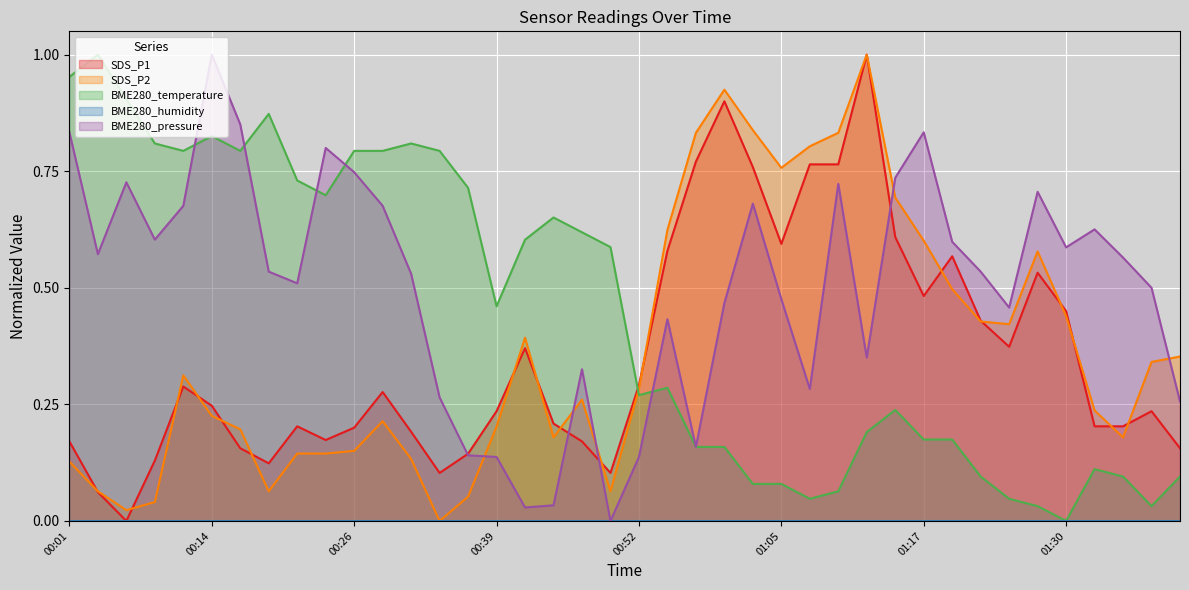

How many interior local valleys does the BME280_pressure series have?

10